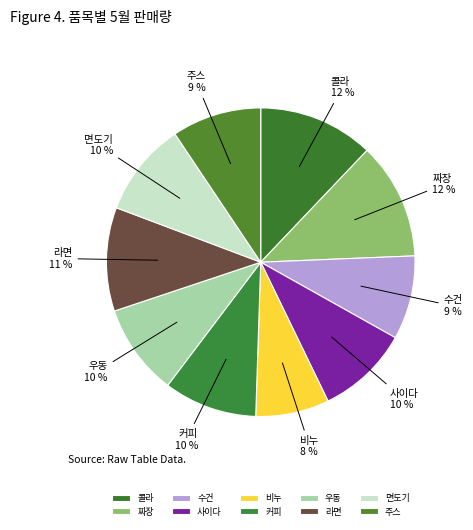

Which slice is the smallest?

비누